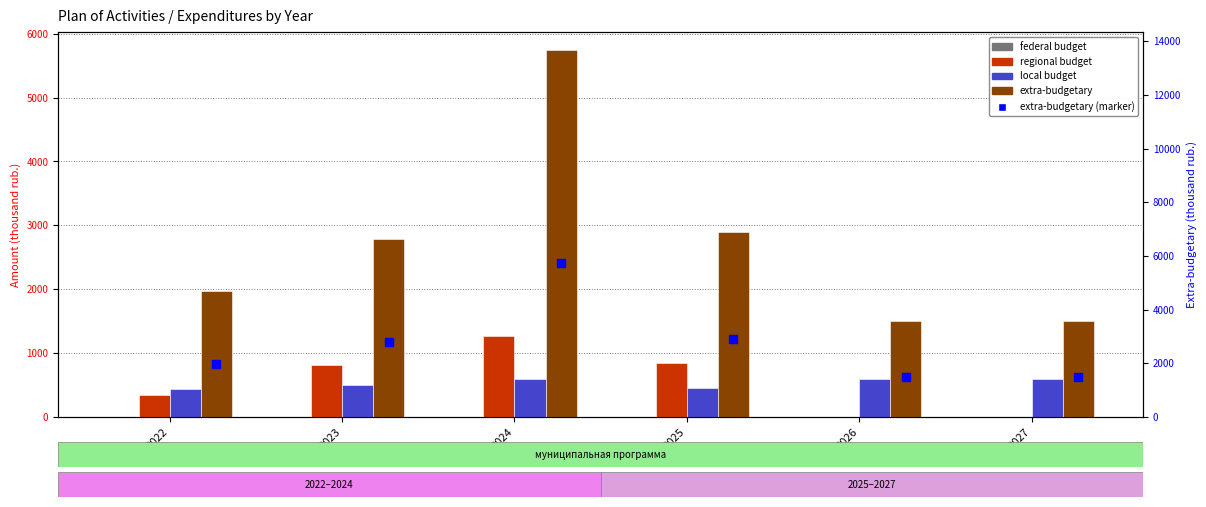

Which series has the largest Y range (max minus min)?

extra-budgetary